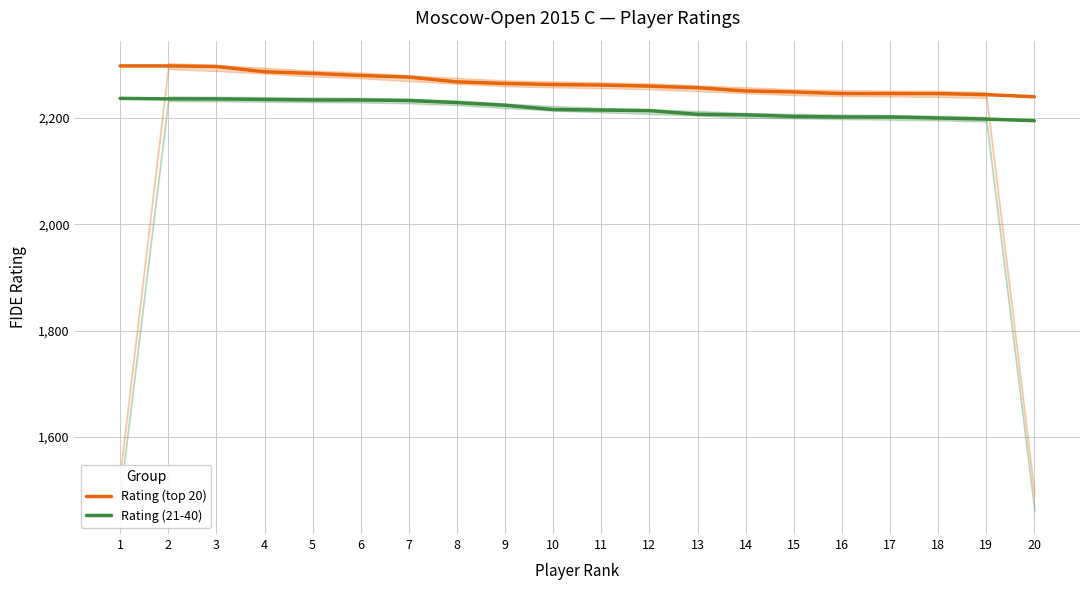

At which category does the chart reach its minimum across all series?

20